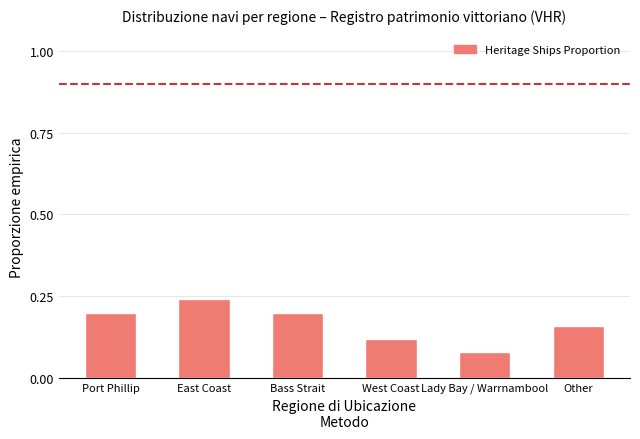

At which label is the value closest to 0?

Lady Bay / Warrnambool